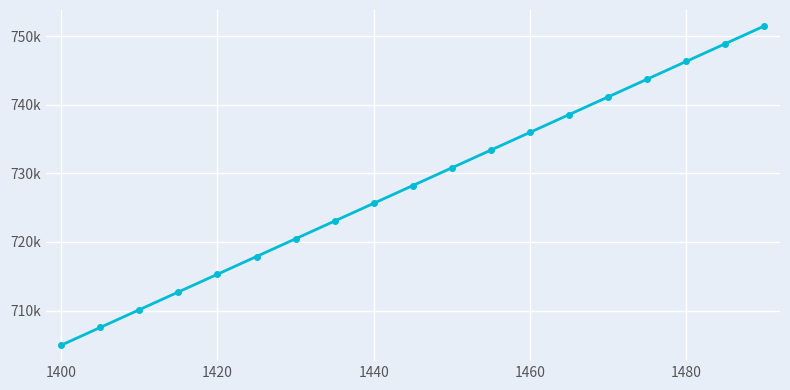

Is this an area chart (filled region under the line)?

No